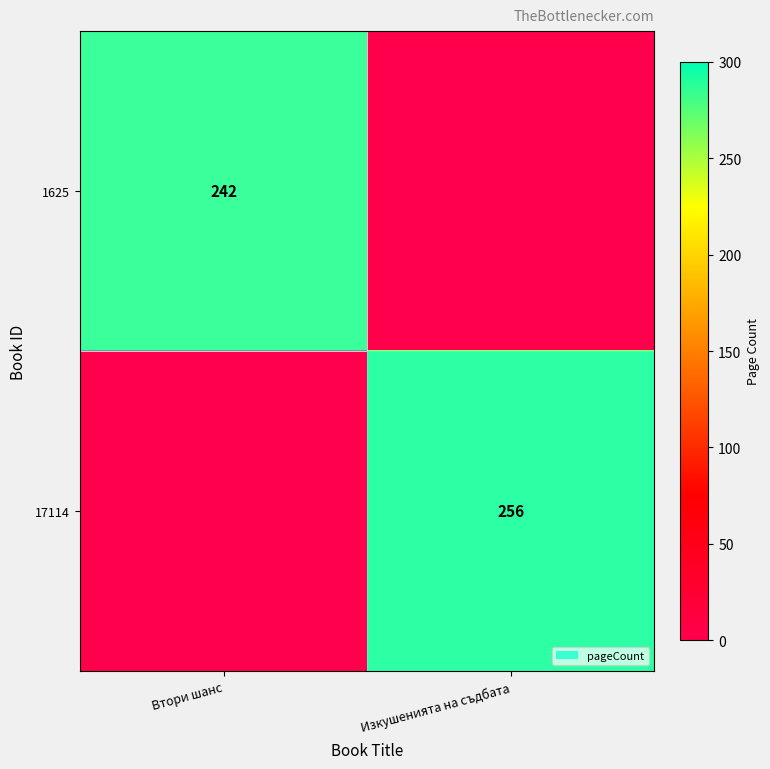

The value of 17114 at Изкушенията на съдбата is 256. True or false?

True